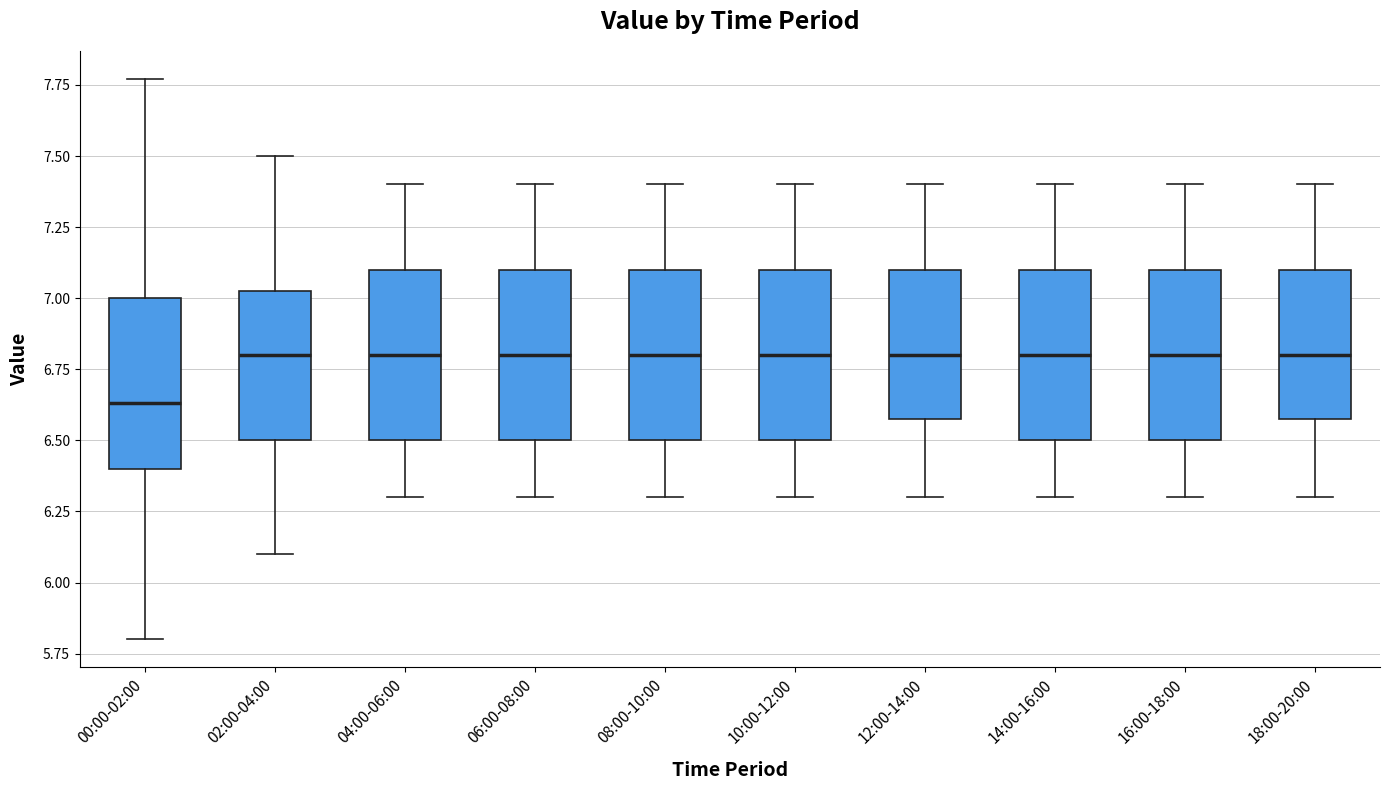

Reading left to right, read every box against the y-axis: the position of its median line, the range the box covers, and the ends of its whiskers. The values are not printed on the chart, so give them approximately, as read against the axis.

00:00-02:00: median 6.65, box 6.40 to 7.00, whiskers 5.80 to 7.75
02:00-04:00: median 6.80, box 6.50 to 7.05, whiskers 6.10 to 7.50
04:00-06:00: median 6.80, box 6.50 to 7.10, whiskers 6.30 to 7.40
06:00-08:00: median 6.80, box 6.50 to 7.10, whiskers 6.30 to 7.40
08:00-10:00: median 6.80, box 6.50 to 7.10, whiskers 6.30 to 7.40
10:00-12:00: median 6.80, box 6.50 to 7.10, whiskers 6.30 to 7.40
12:00-14:00: median 6.80, box 6.60 to 7.10, whiskers 6.30 to 7.40
14:00-16:00: median 6.80, box 6.50 to 7.10, whiskers 6.30 to 7.40
16:00-18:00: median 6.80, box 6.50 to 7.10, whiskers 6.30 to 7.40
18:00-20:00: median 6.80, box 6.60 to 7.10, whiskers 6.30 to 7.40